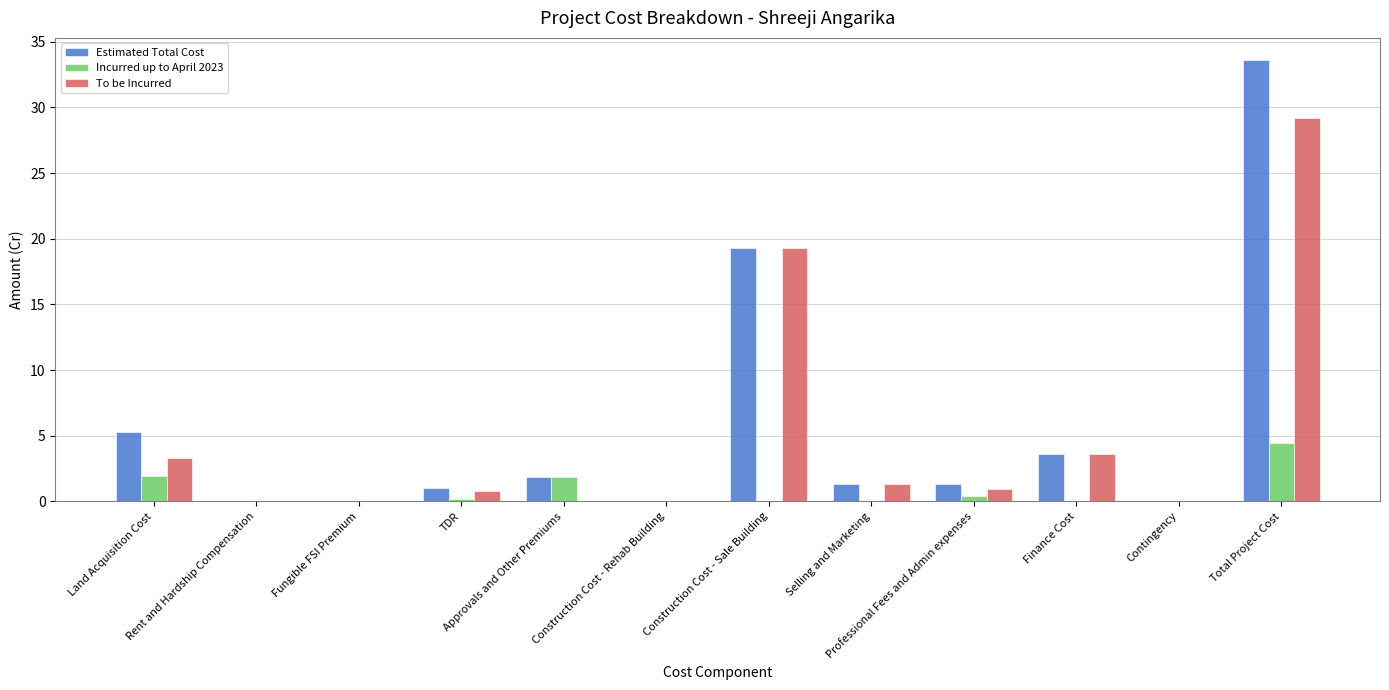

Count the number of data series in this chart.

3